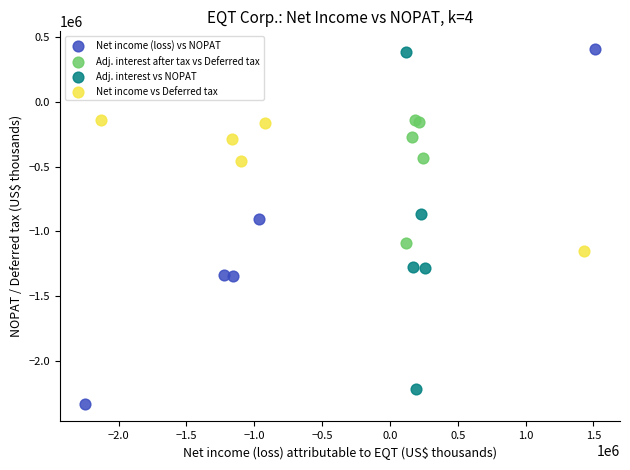

Which series has the widest spread of Y values?

Net income (loss) vs NOPAT